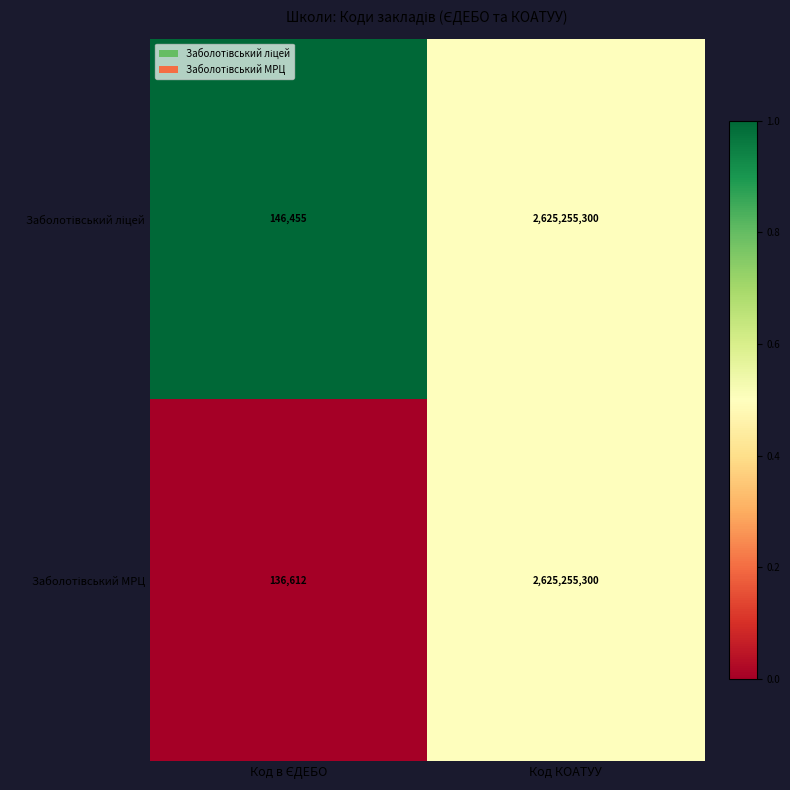

Which label corresponds to the largest value in the chart?

Код КОАТУУ